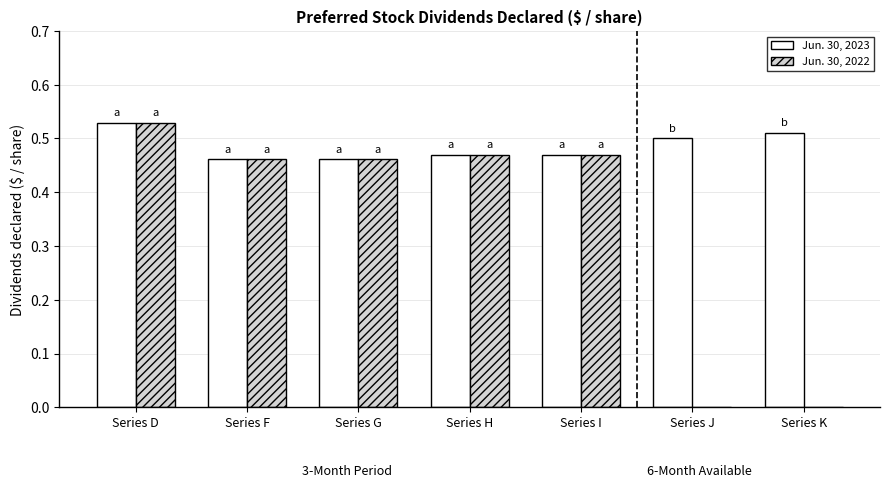

Is it true that Jun. 30, 2023 equals 0.5 at Series J?

True